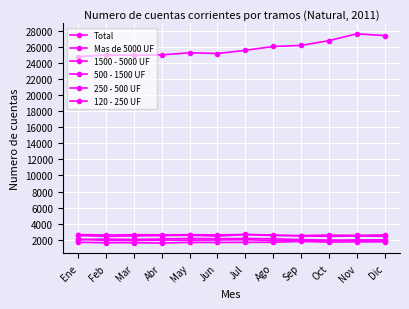

At which label is 500 - 1500 UF closest to 1955?

Jun